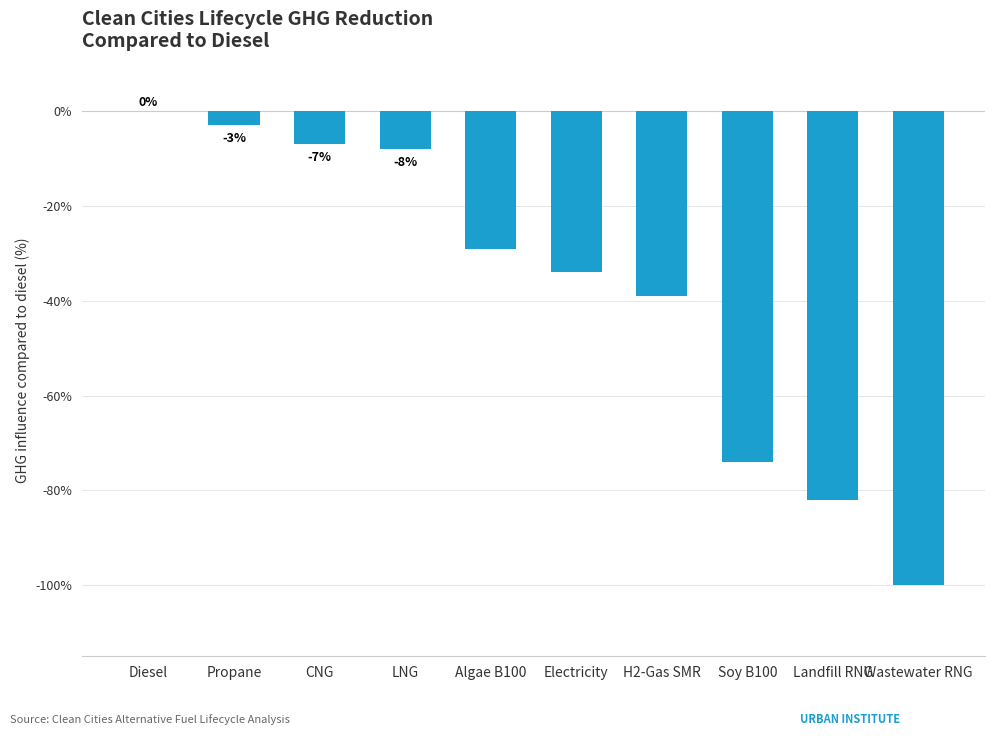

What value does the data have at Electricity, to the nearest 10?

-30